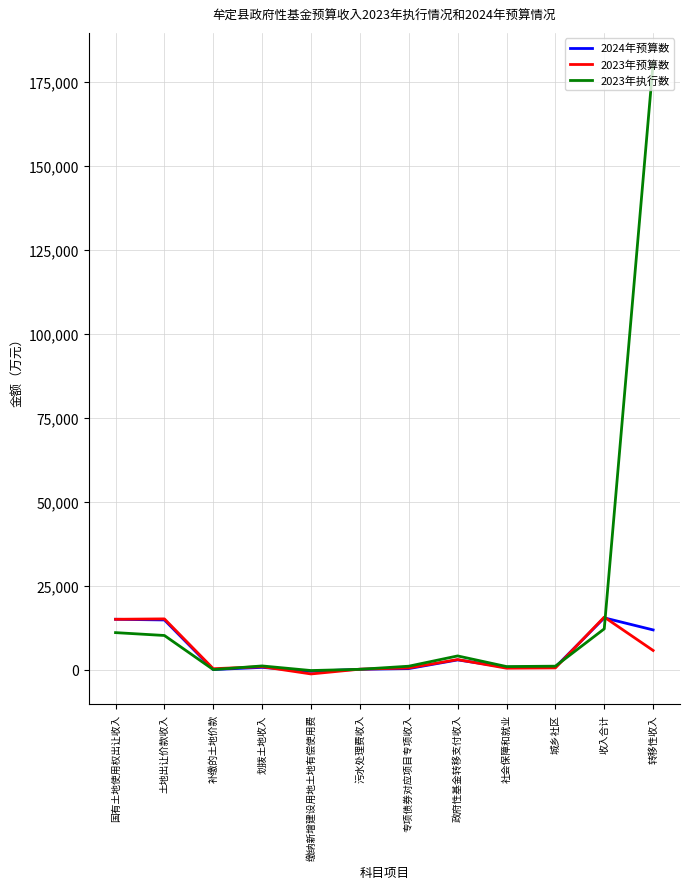

Does the chart have visible grid lines?

Yes